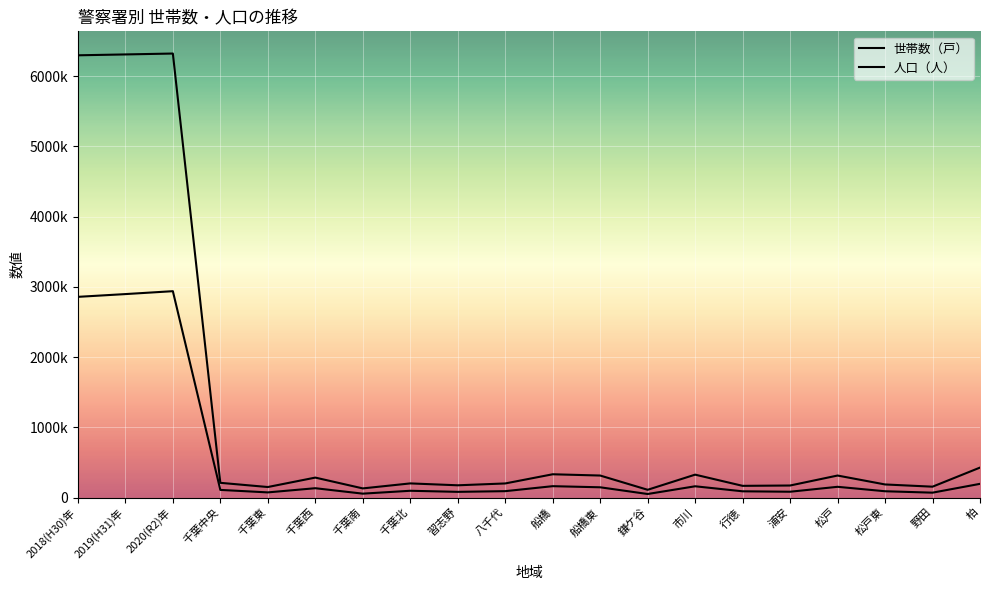

True or false: 世帯数（戸） and 人口（人） intersect in this chart.

False